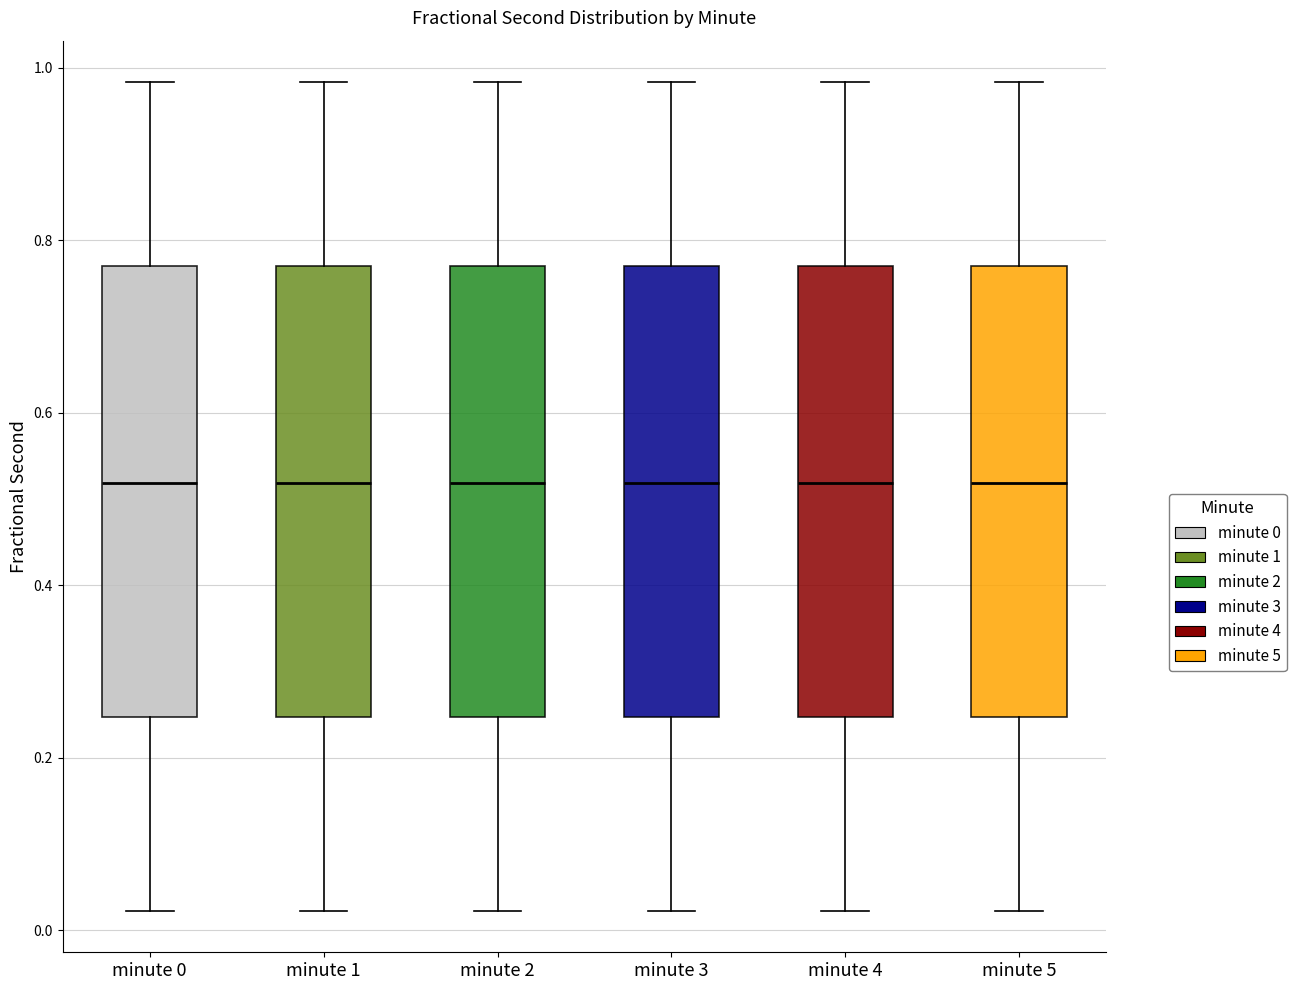

Reading left to right, read every box against the y-axis: the position of its median line, the range the box covers, and the ends of its whiskers. The values are not printed on the chart, so give them approximately, as read against the axis.

minute 0: median 0.52, box 0.24 to 0.76, whiskers 0.02 to 0.98
minute 1: median 0.52, box 0.24 to 0.76, whiskers 0.02 to 0.98
minute 2: median 0.52, box 0.24 to 0.76, whiskers 0.02 to 0.98
minute 3: median 0.52, box 0.24 to 0.76, whiskers 0.02 to 0.98
minute 4: median 0.52, box 0.24 to 0.76, whiskers 0.02 to 0.98
minute 5: median 0.52, box 0.24 to 0.76, whiskers 0.02 to 0.98